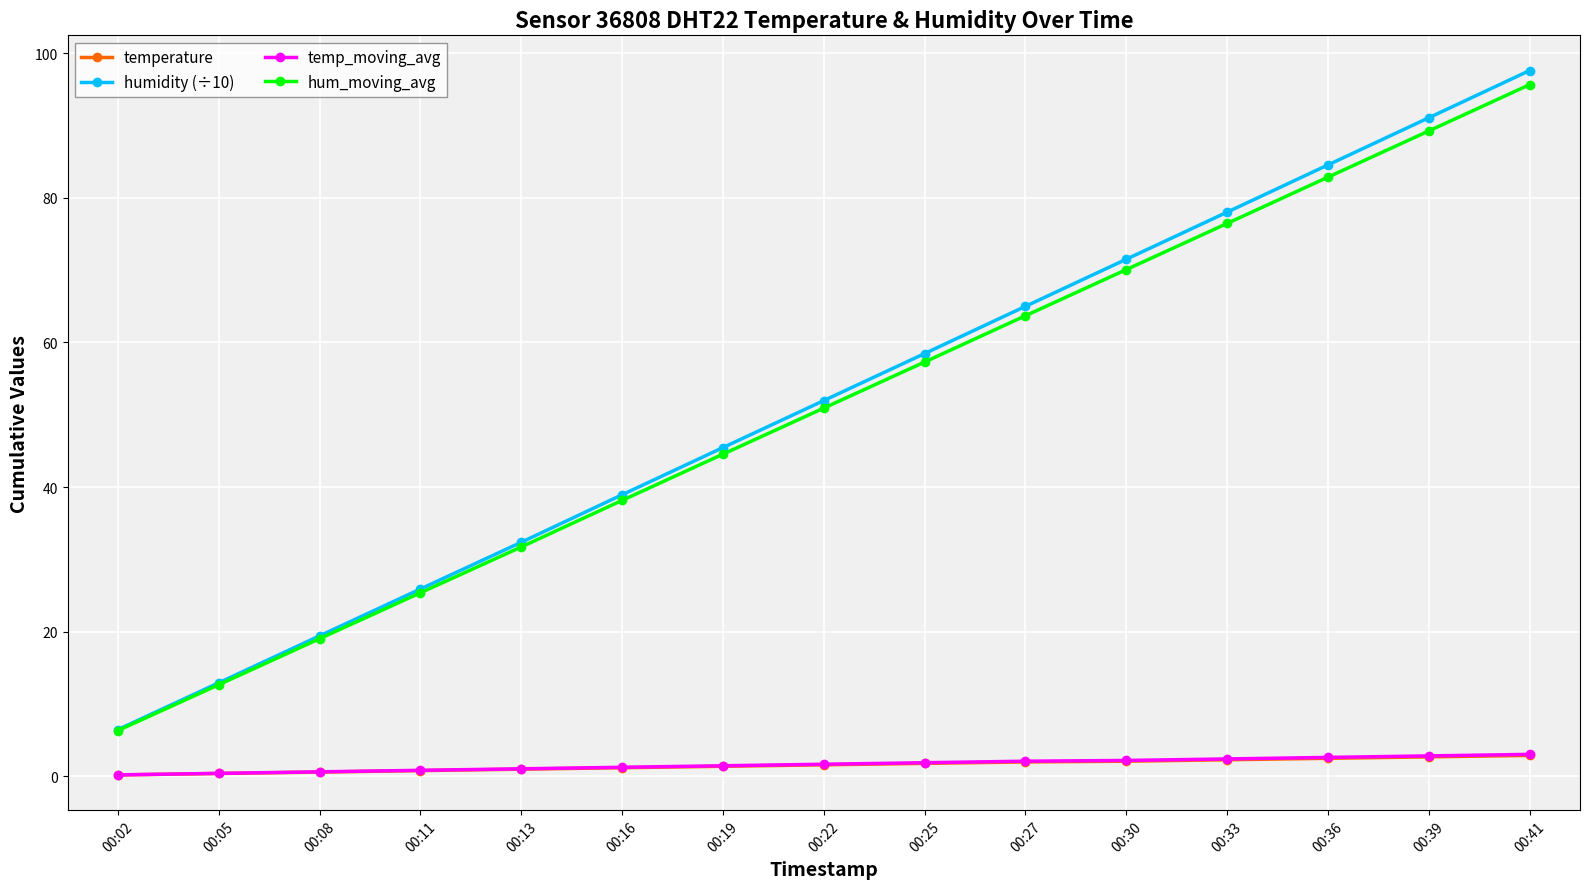

At how many categories does at least one series exceed 61?

6